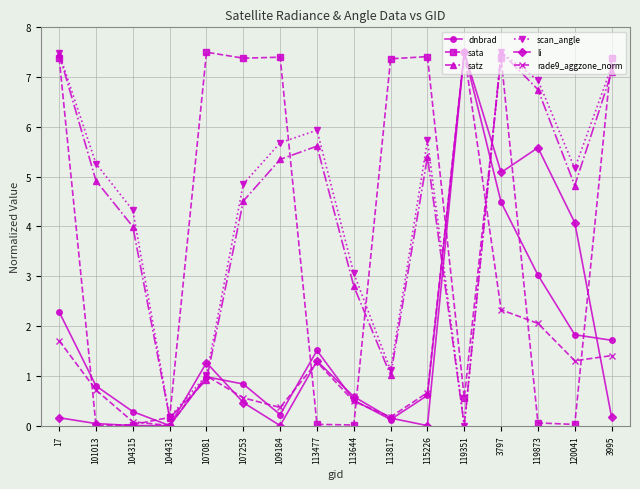

What is the difference between the second highest and second lowest values in the scan_angle series?

7.3